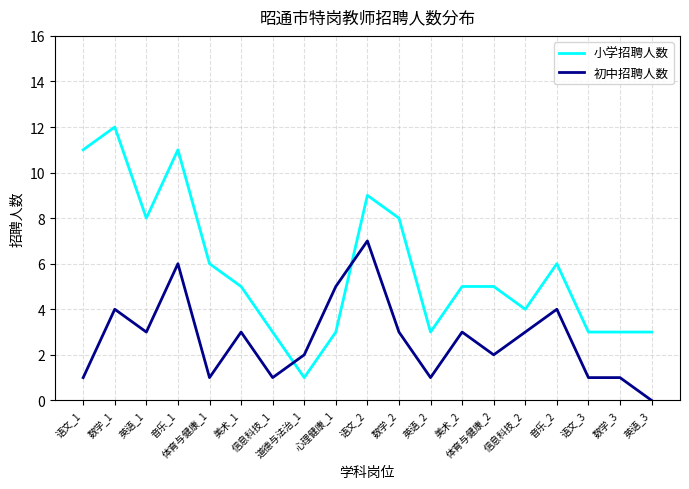

What is the sum of all 小学招聘人数 values?

109